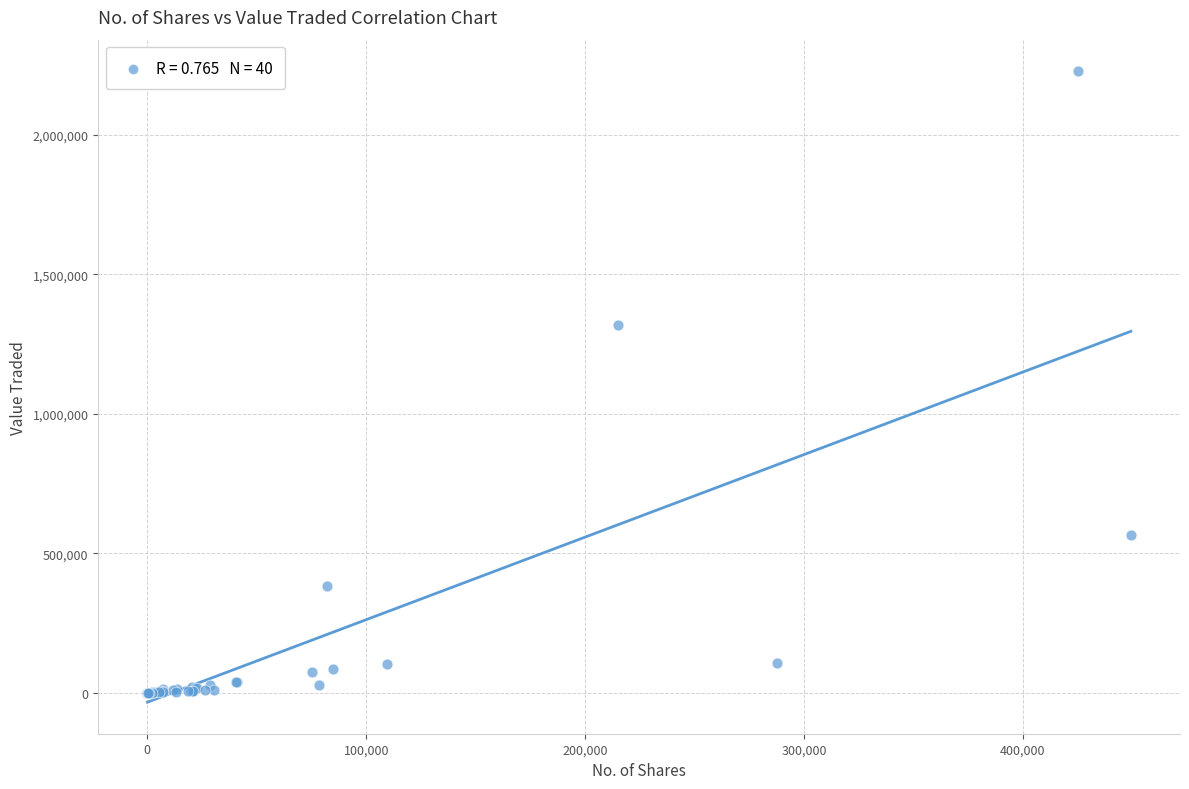

What Y value in the scatter plot is closest to 1113977?

1318624